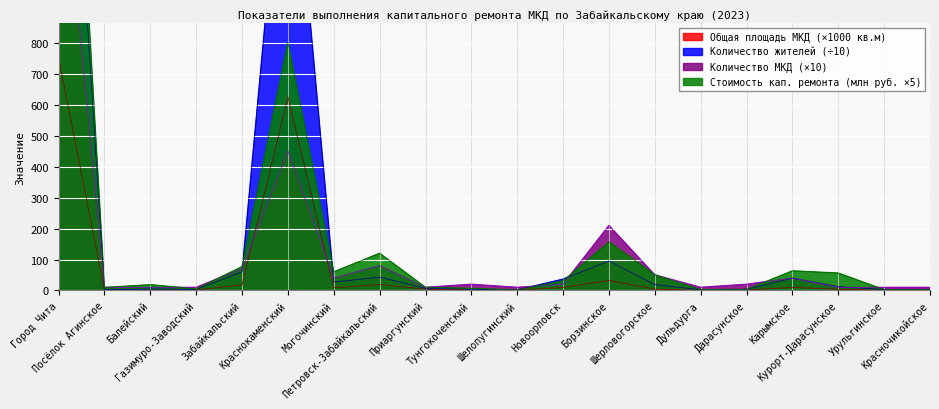

What is the label of the 10th point from the right?

Шелопугинский